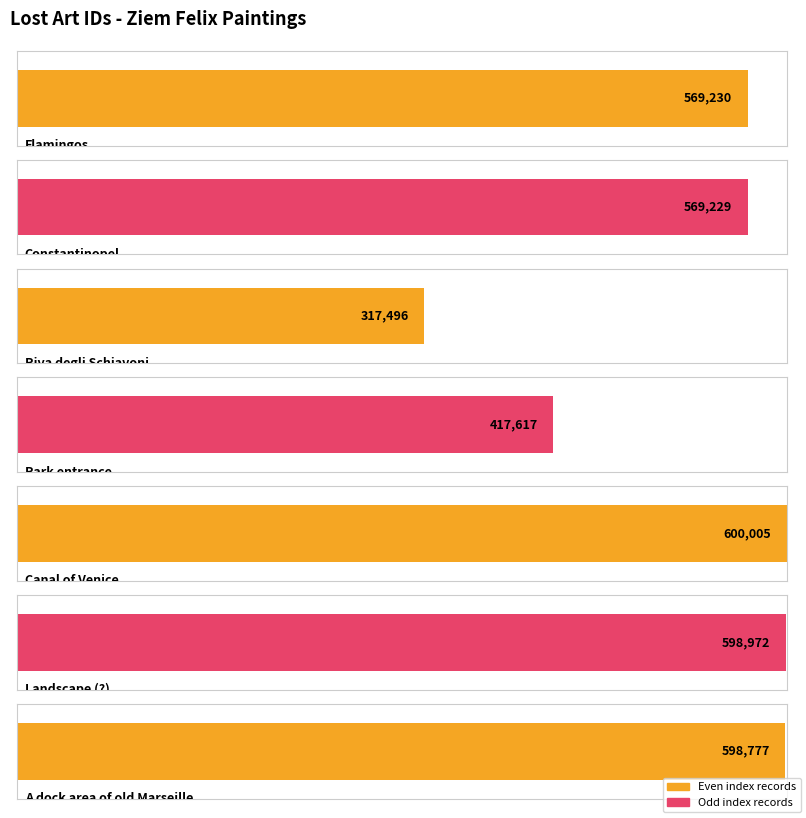

What is the change in value from Constantinopel to A dock area of old Marseille?

+29548